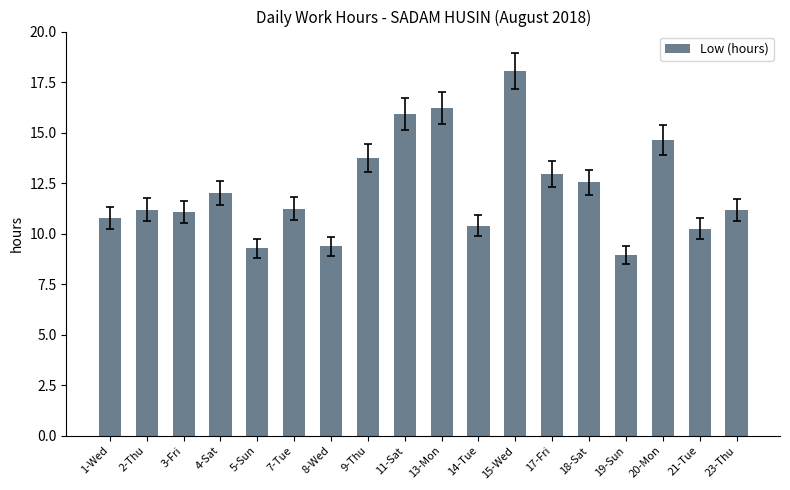

What is the maximum value shown in the chart?

18.1